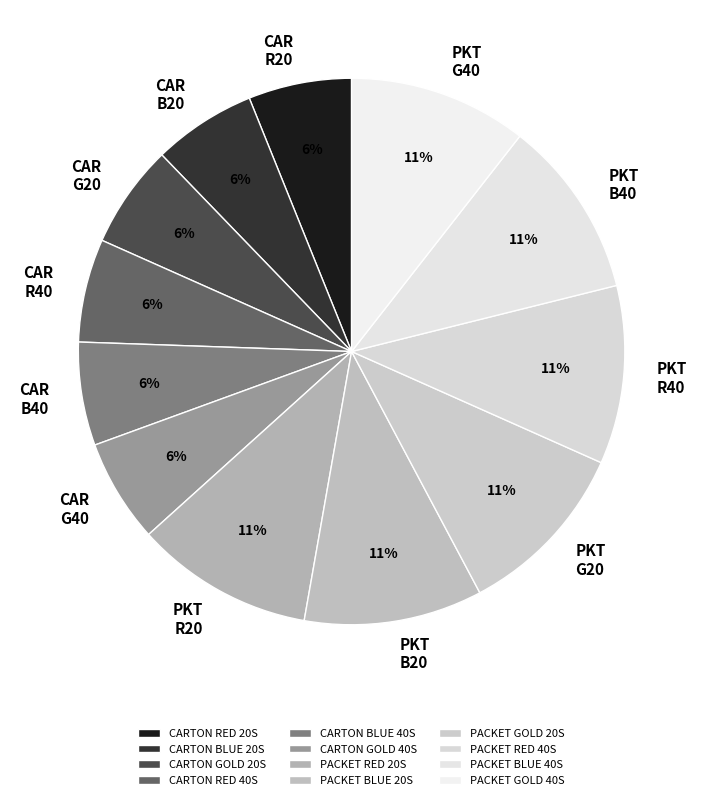

Between CARTON RED 20S and PACKET GOLD 40S, which is larger?

PACKET GOLD 40S